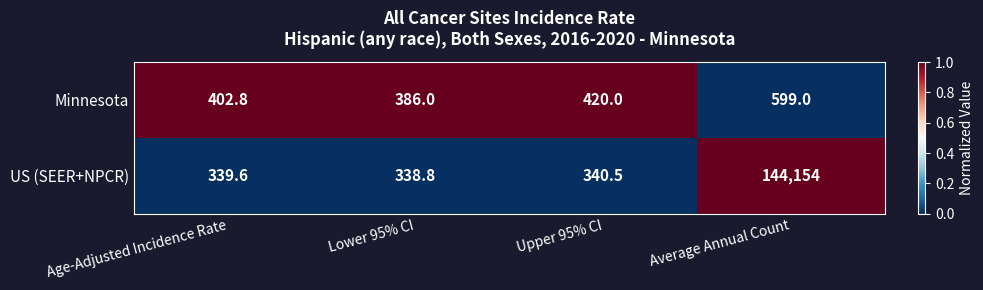

How many values in the US (SEER+NPCR) series are below 340?

2